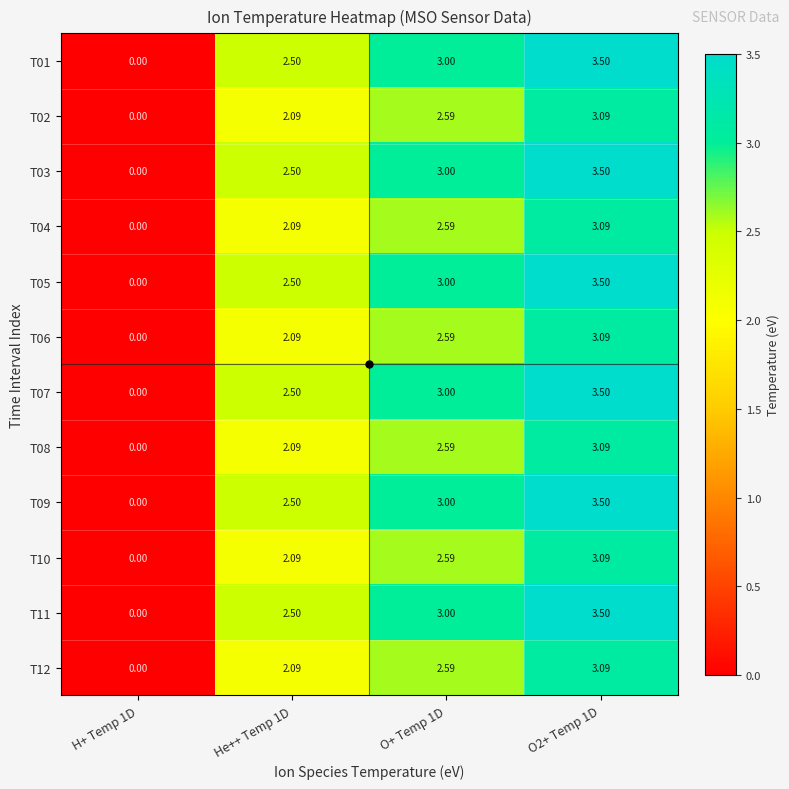

How many values in the T06 series exceed 2?

3